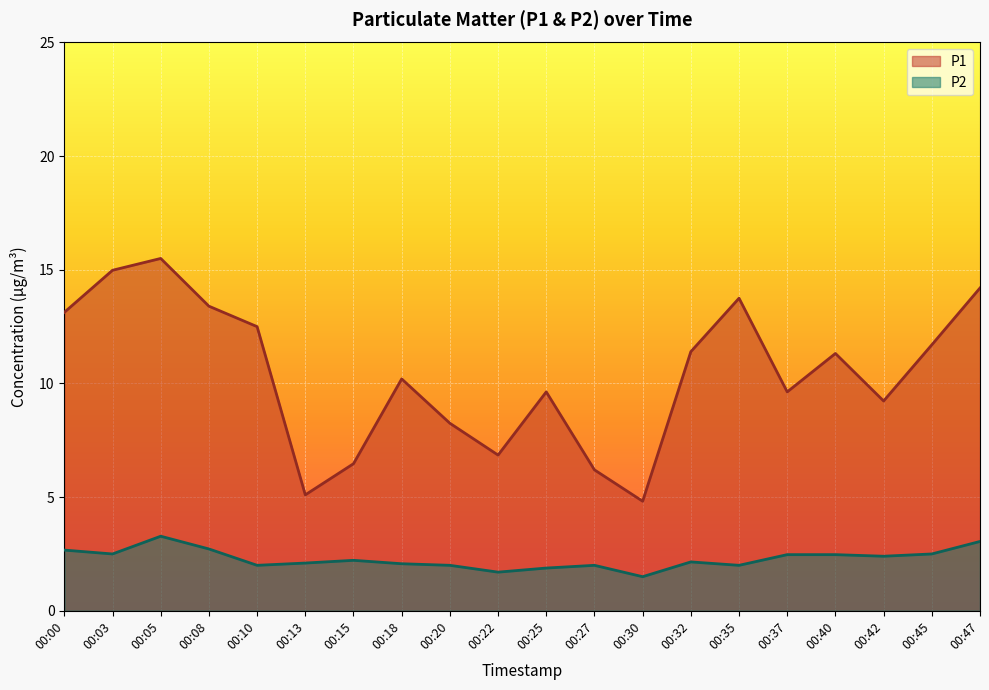

True or false: P1 and P2 cross at least once.

False